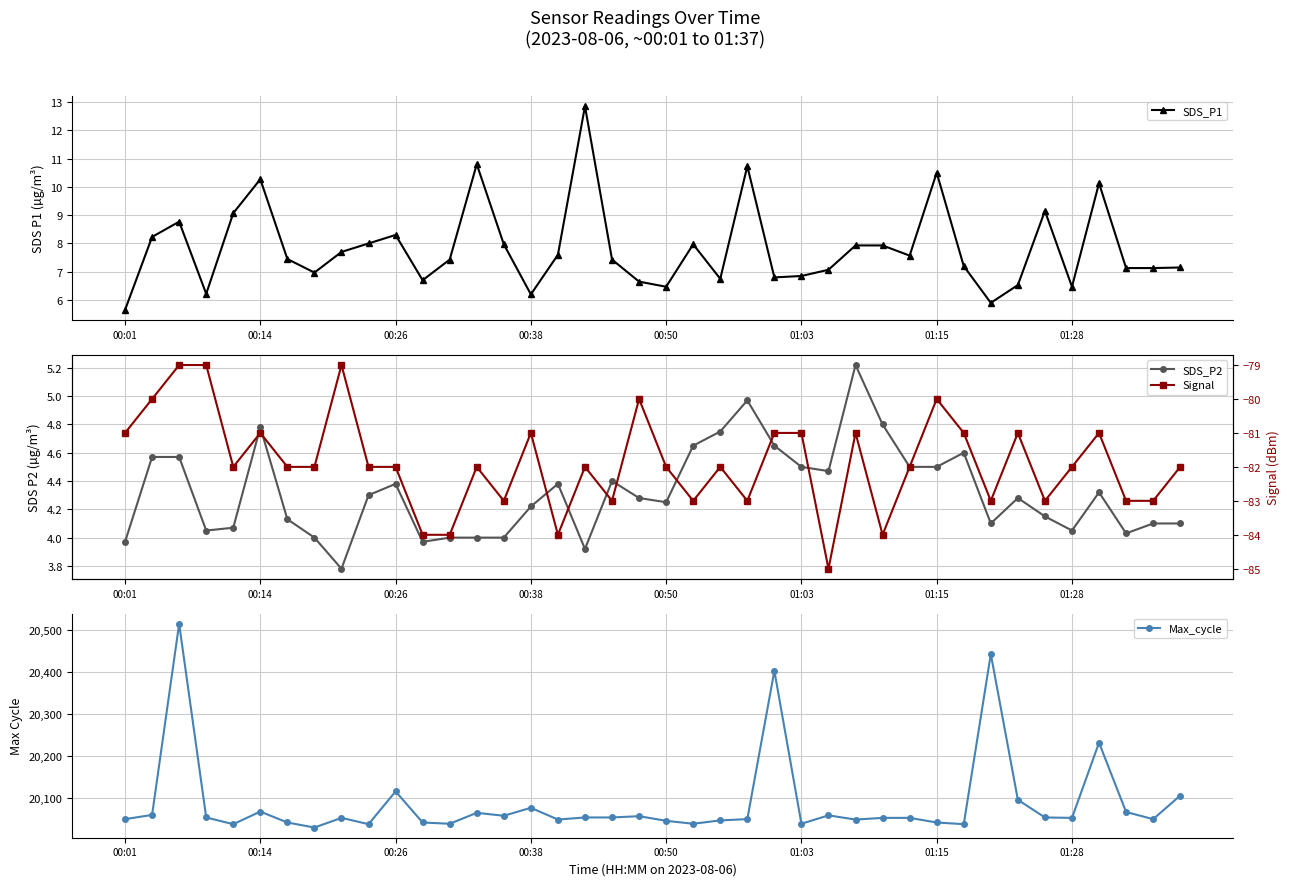

Is it true that SDS_P1 equals 6.2 at 00:38?

True